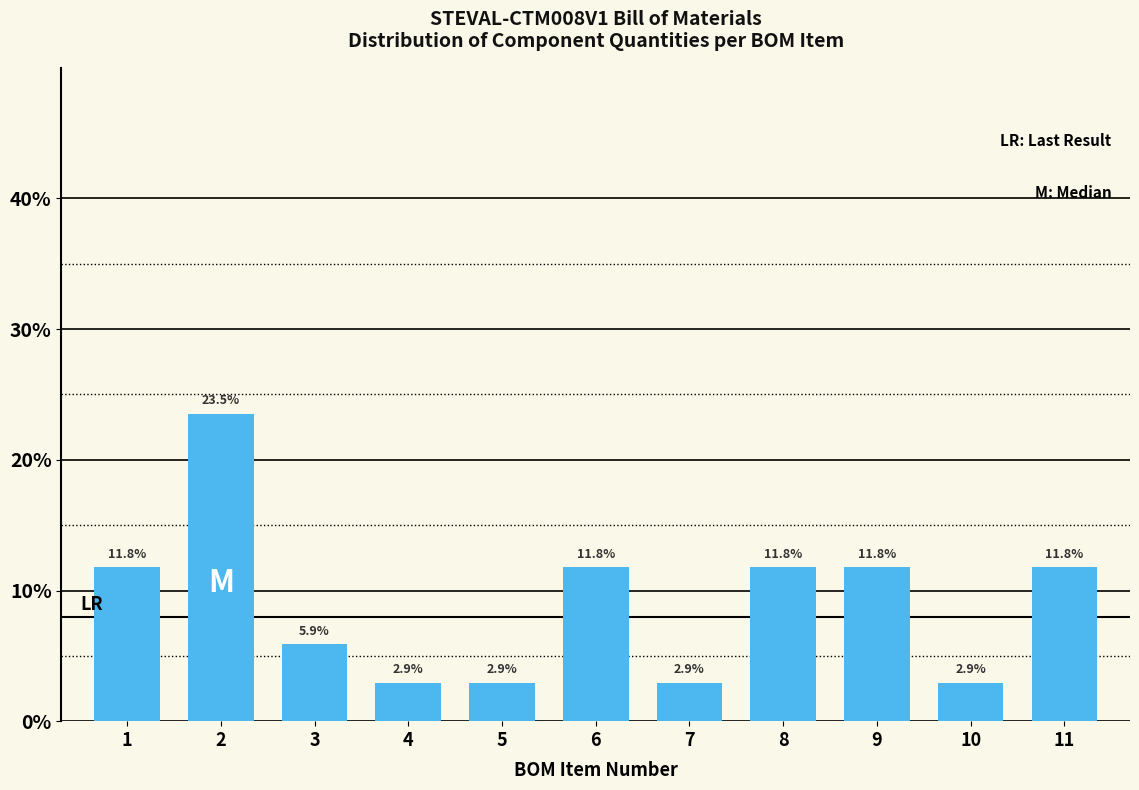

Reading left to right, what are all the values shown in this chart?

1=11.8	2=23.5	3=5.9	4=2.9	5=2.9	6=11.8	7=2.9	8=11.8	9=11.8	10=2.9	11=11.8